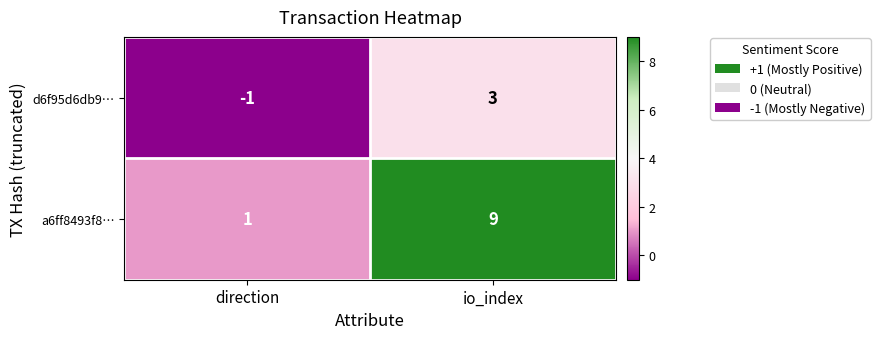

How many negative values does the d6f95d6db9… series have?

1